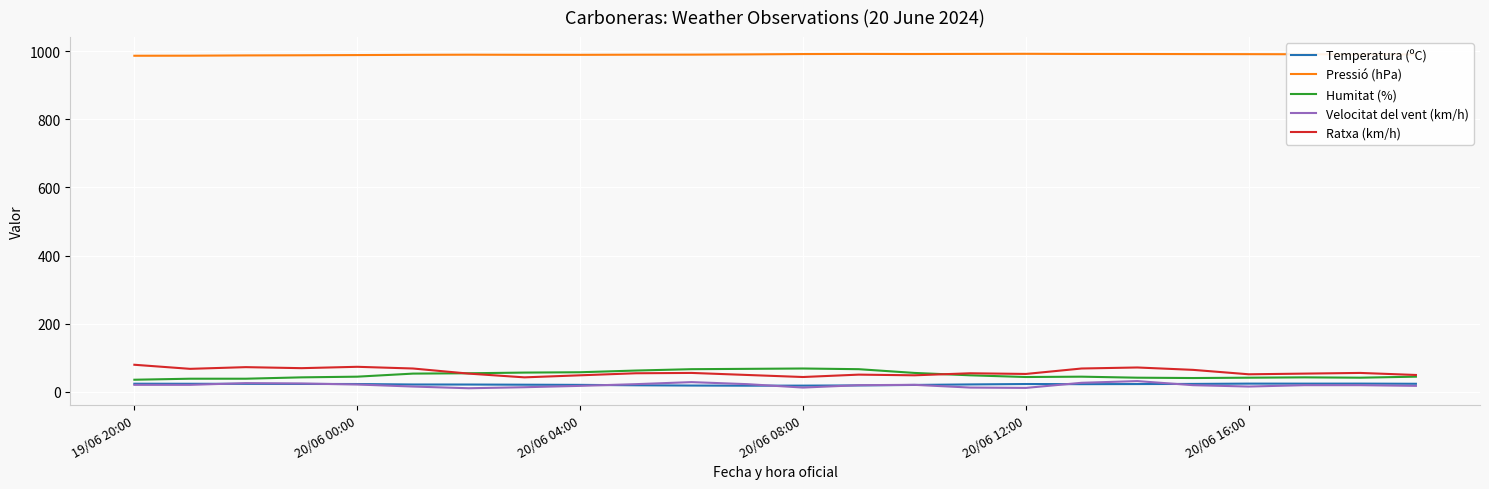

What is the maximum value for Velocitat del vent (km/h)?

31.0